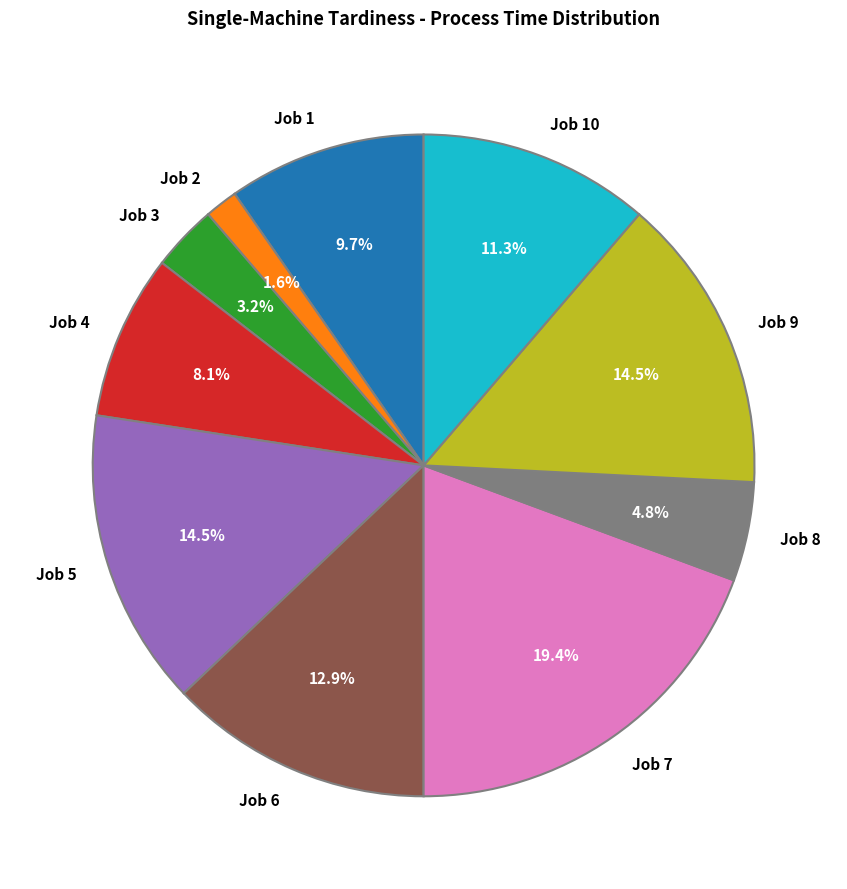

The Job 7 slice represents 11% of the pie. True or false?

False